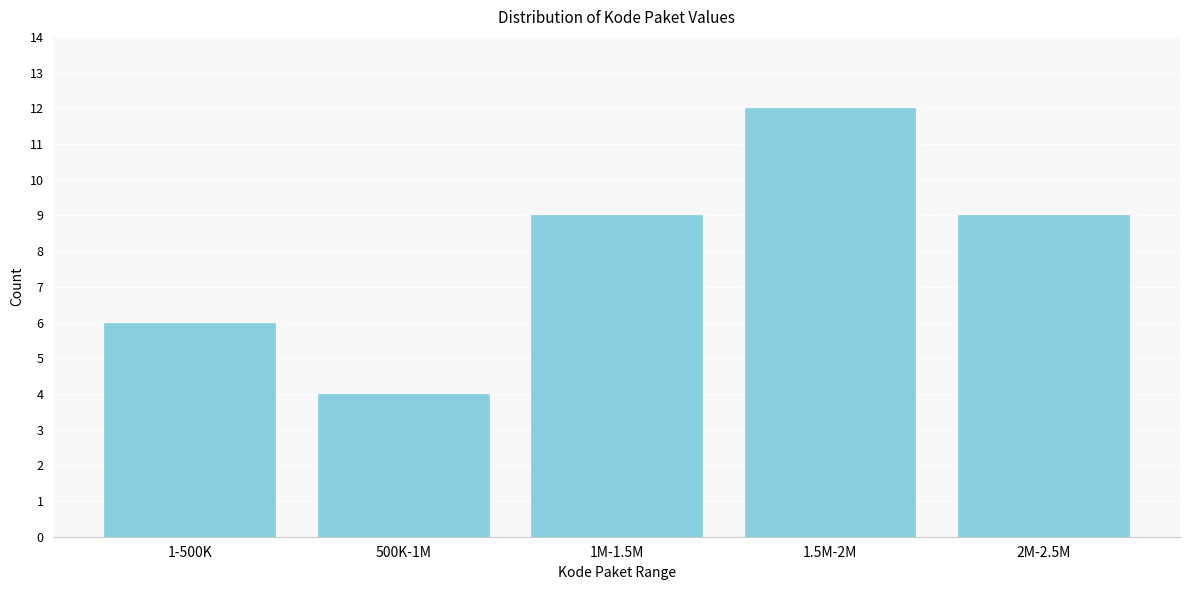

Reading left to right, list all the values displayed in this chart.

6	4	9	12	9